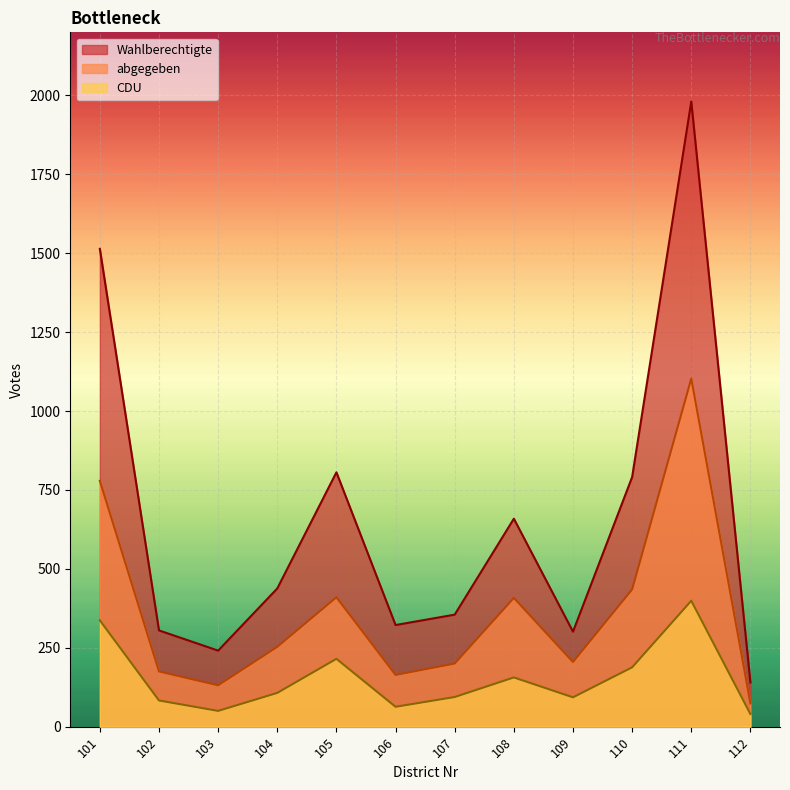

At which category does abgegeben reach its first local valley?

103